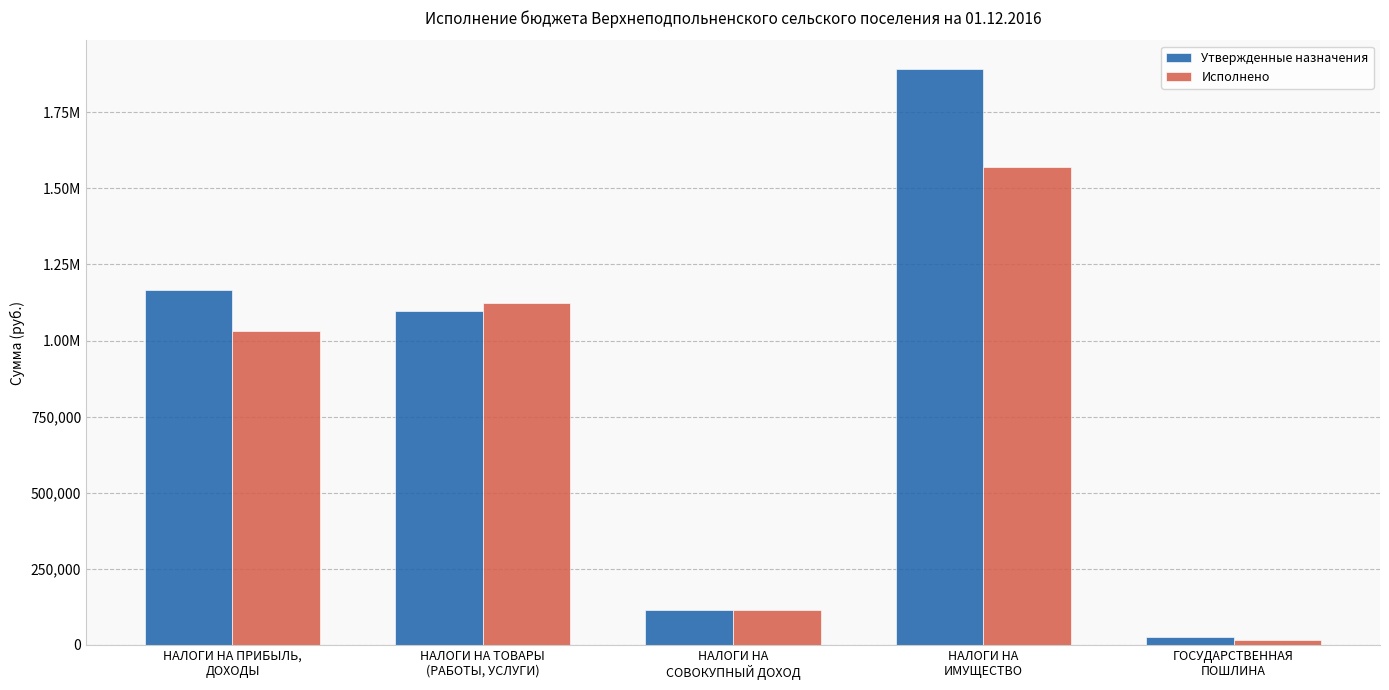

Are the bars grouped side by side (vs. stacked)?

Yes